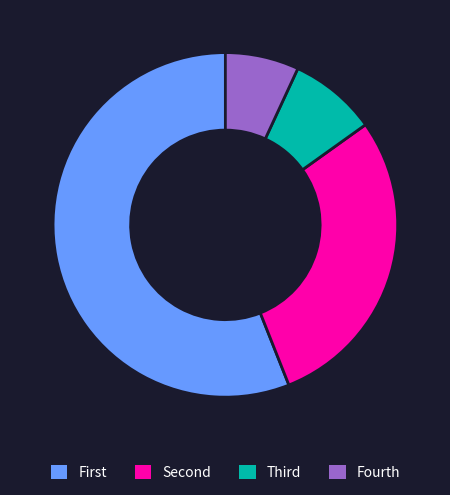

Does any single category account for the majority?

Yes